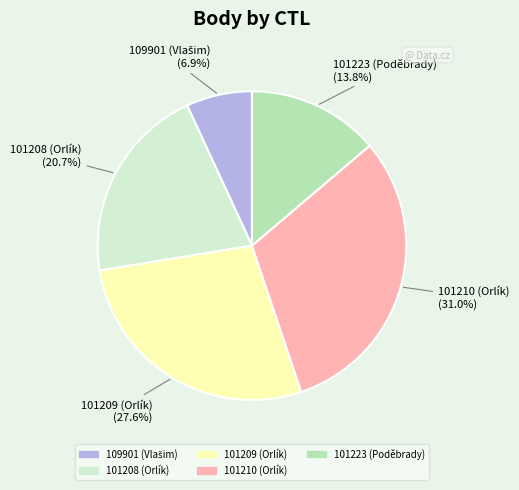

To the nearest percent, what is the average slice percentage?

20%